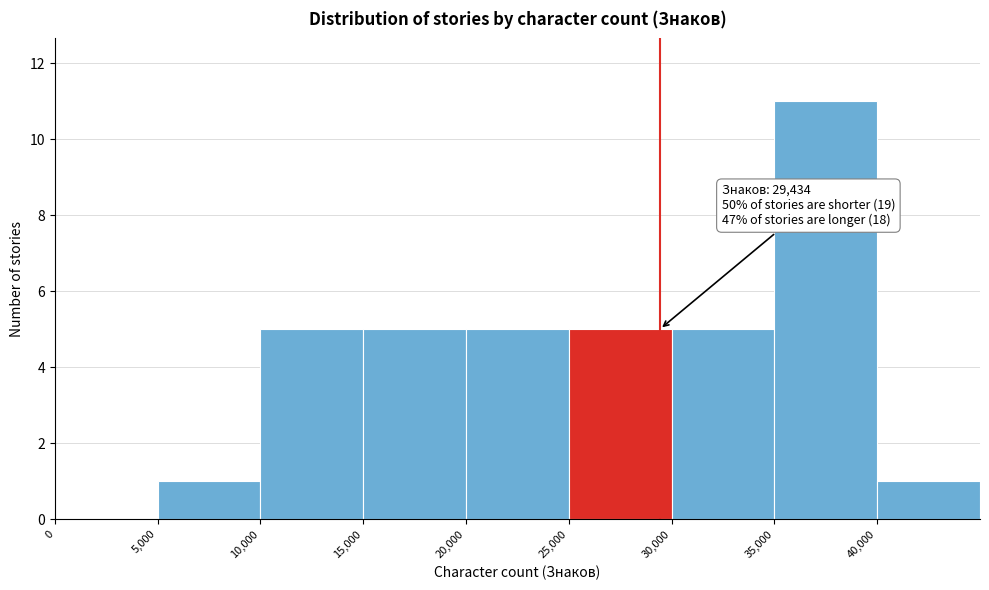

Over which range of the x-axis is the bar tallest?

35000 to 40000